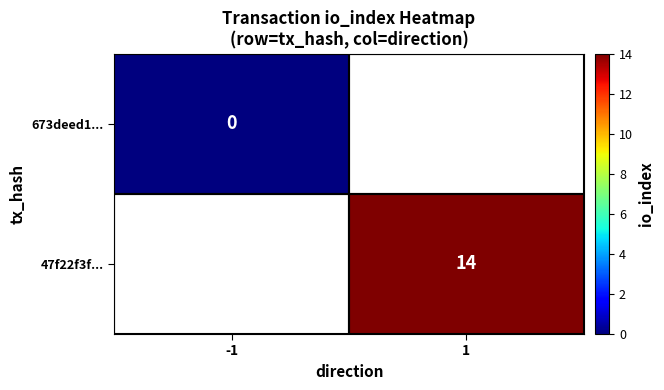

True or false: 47f22f3f... has a value of 14 at 1.

True